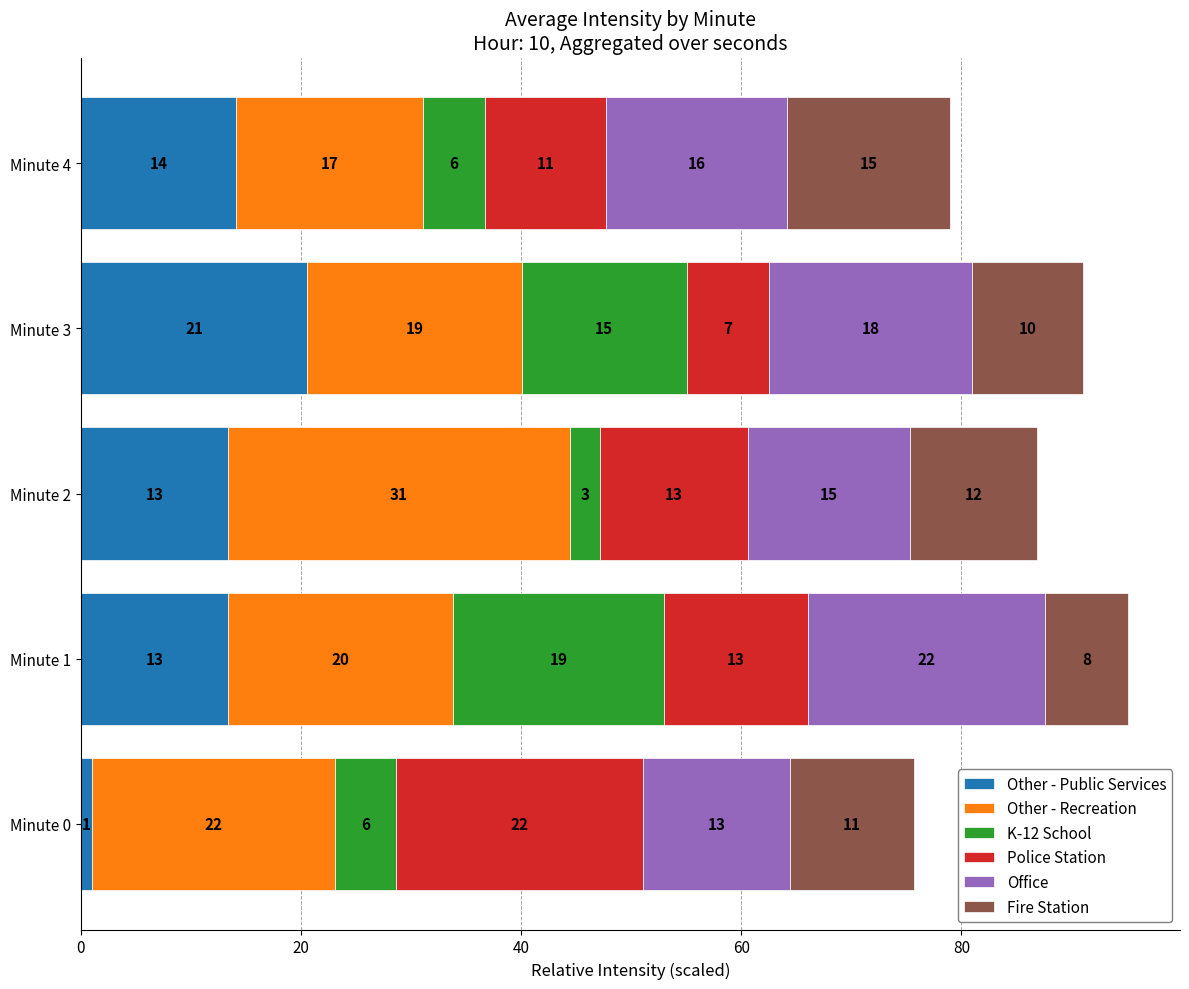

What is the lowest value of the Other - Public Services series?

1.0